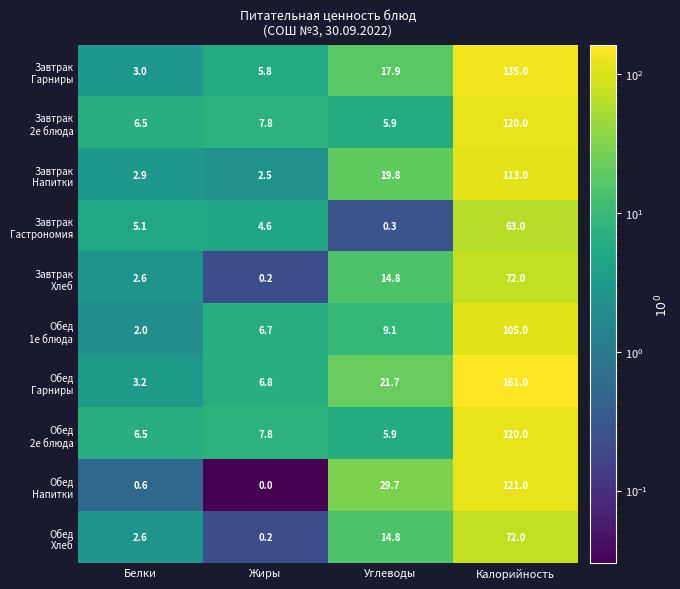

What is the total value across all series at Углеводы?

139.9